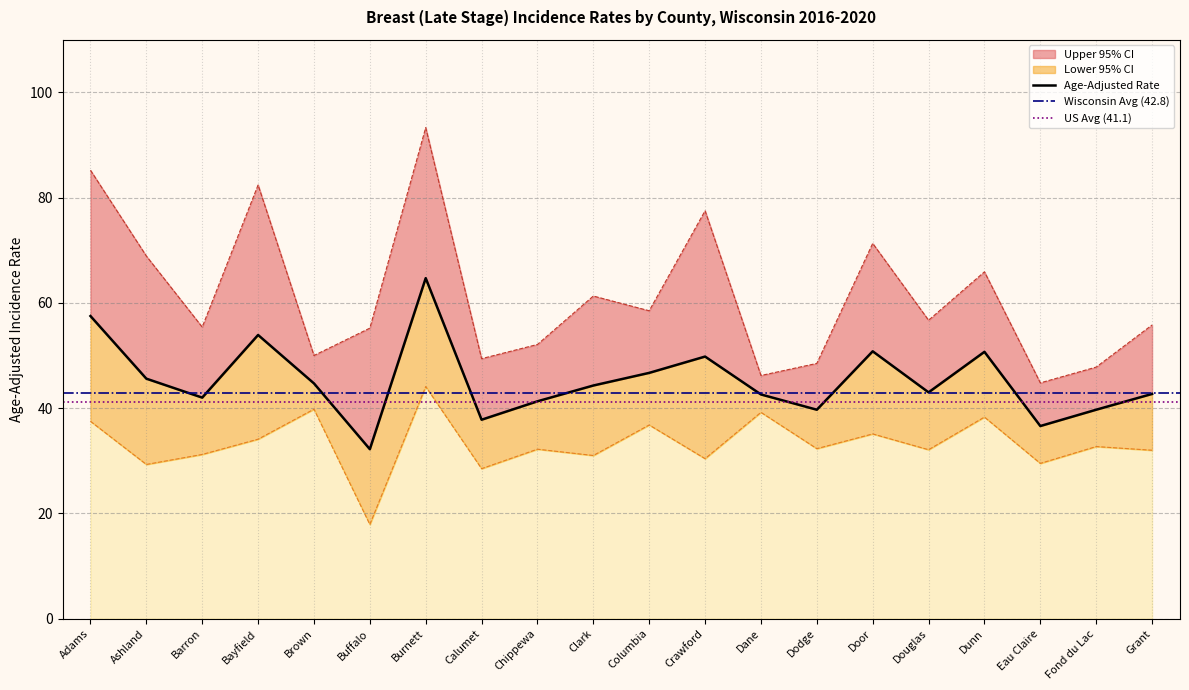

Which label corresponds to the smallest value in the chart?

Buffalo